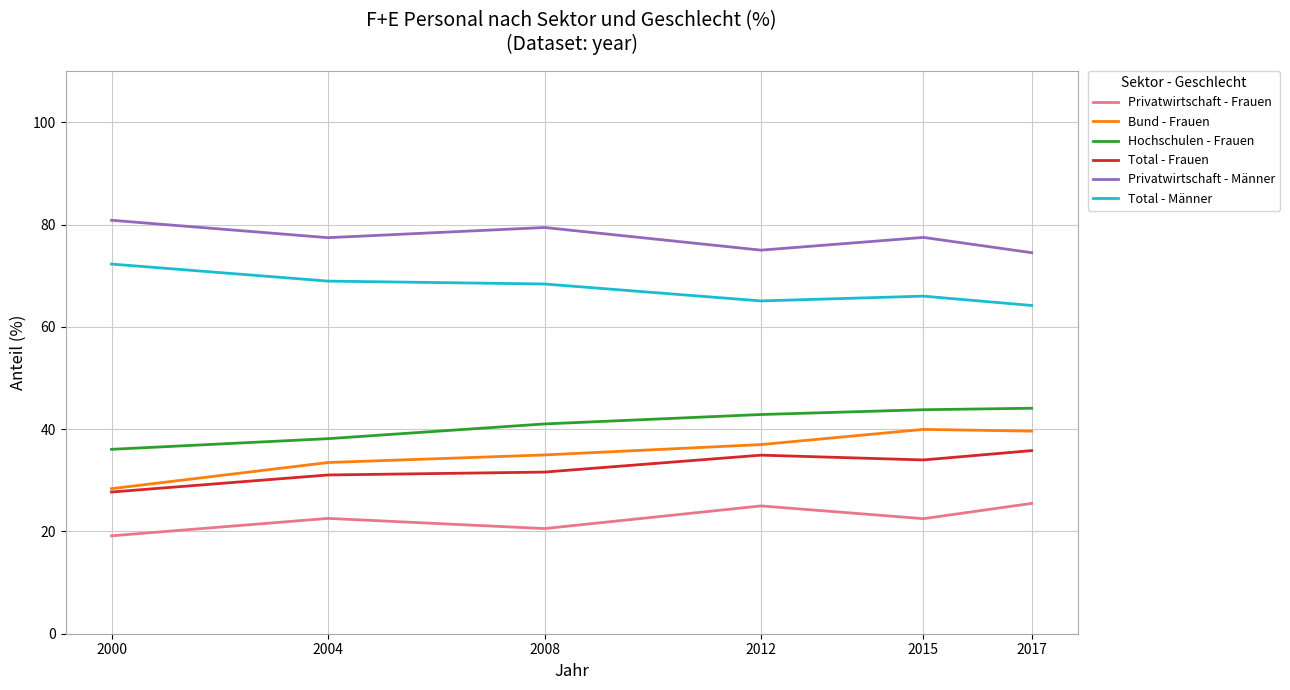

True or false: Privatwirtschaft - Männer has more than 2 interior local peaks.

False